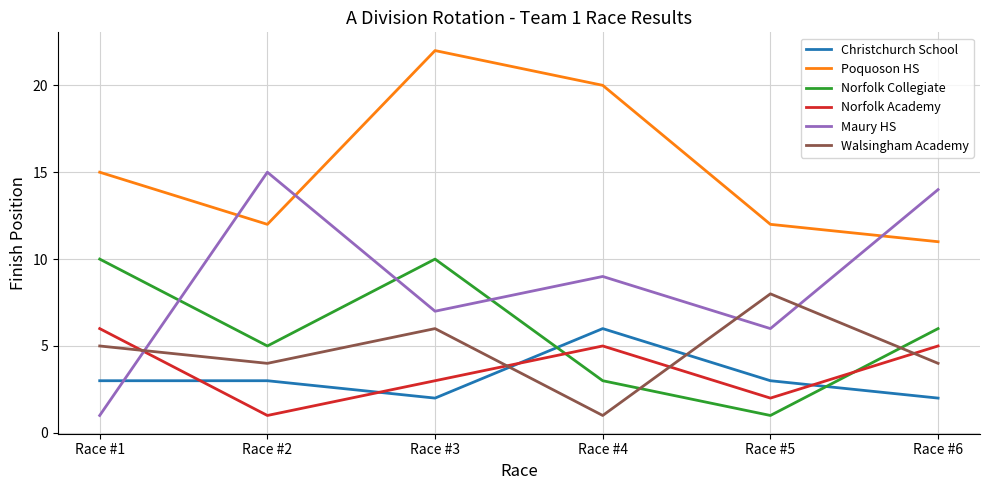

At which label is Norfolk Academy closest to 3?

Race #3